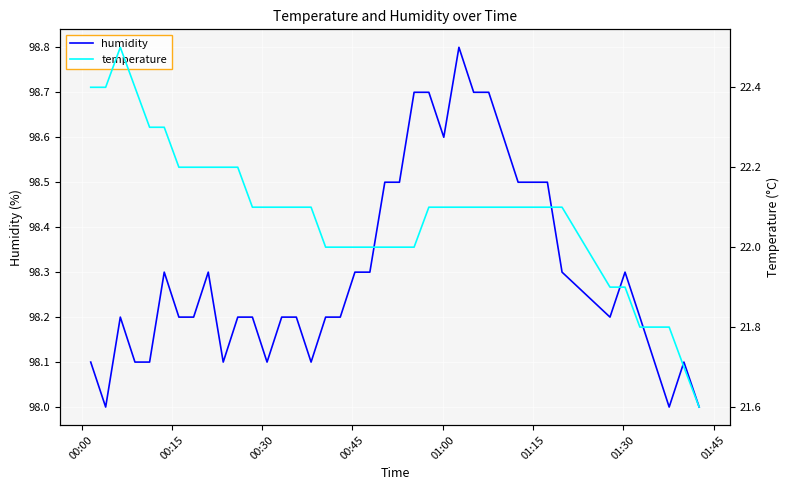

Which series has the largest range (max minus min)?

temperature